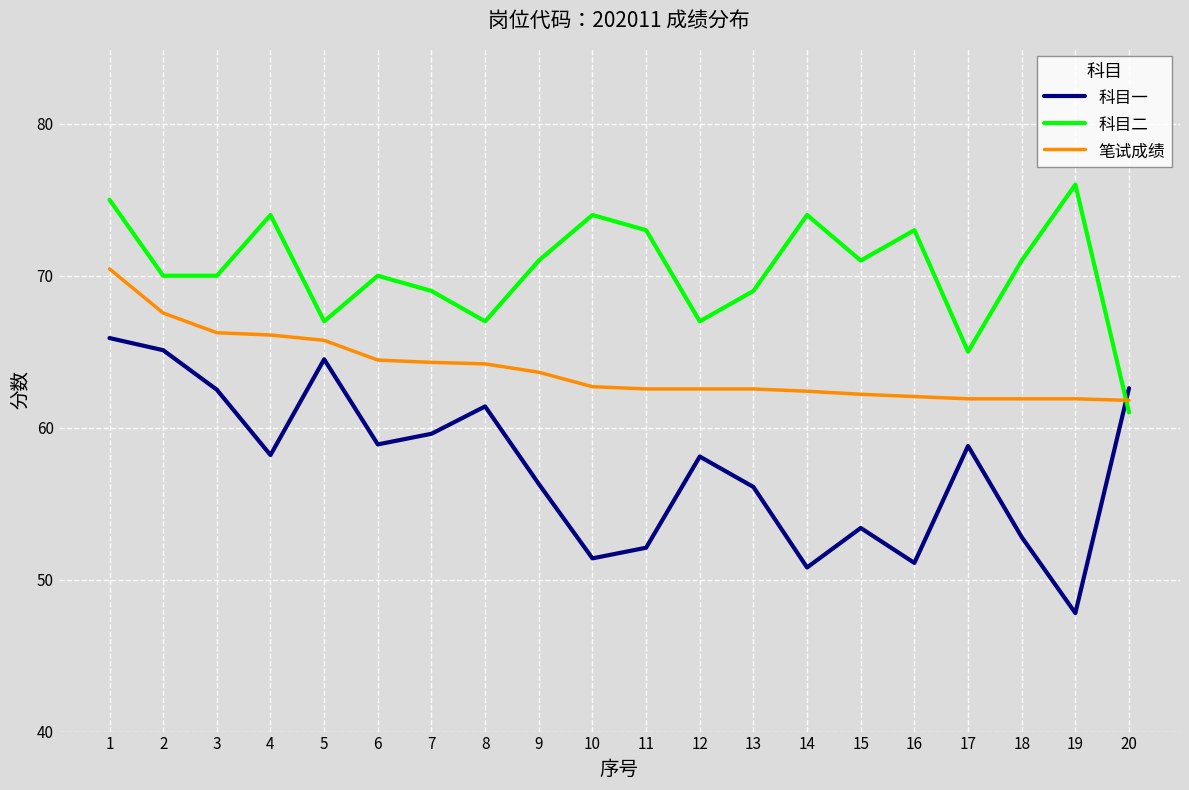

Which series has the largest total across all categories?

科目二